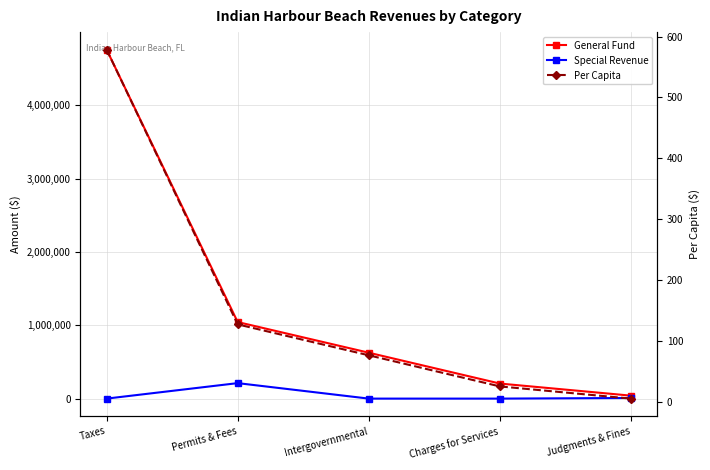

True or false: Special Revenue has more than 1 points higher than both neighbors.

False